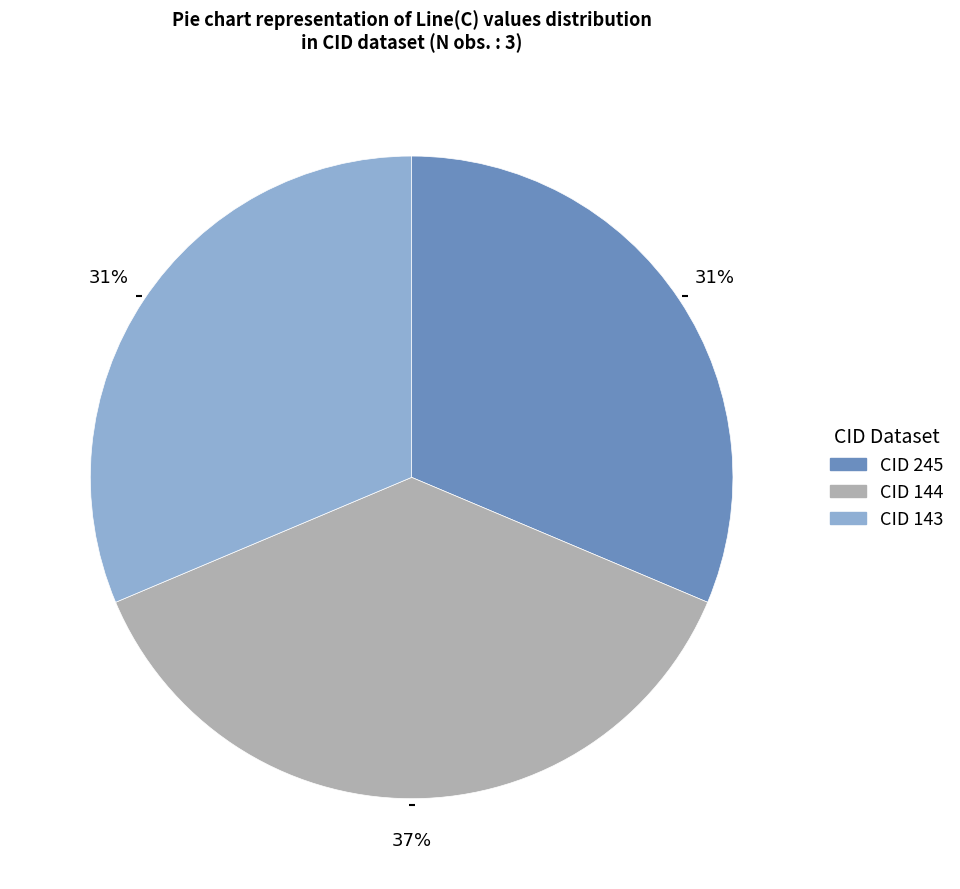

To the nearest percent, what is the average slice percentage?

33%